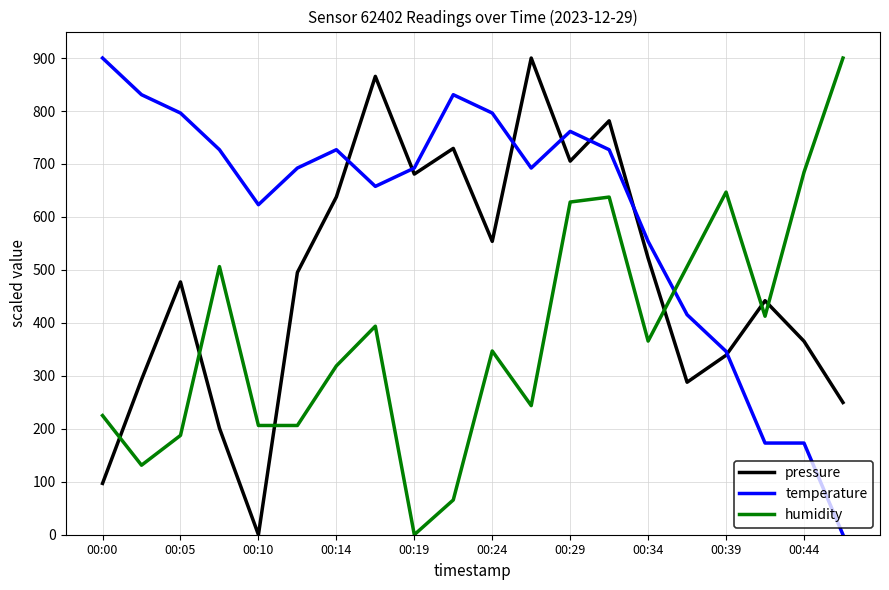

After their last crossing, which series has the higher values: temperature or humidity?

humidity